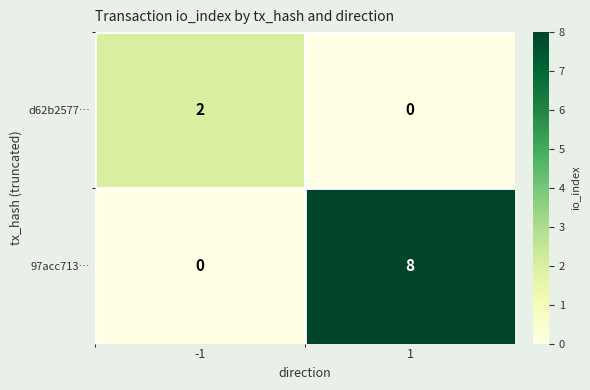

How many values in the d62b2577… series are below 2?

1